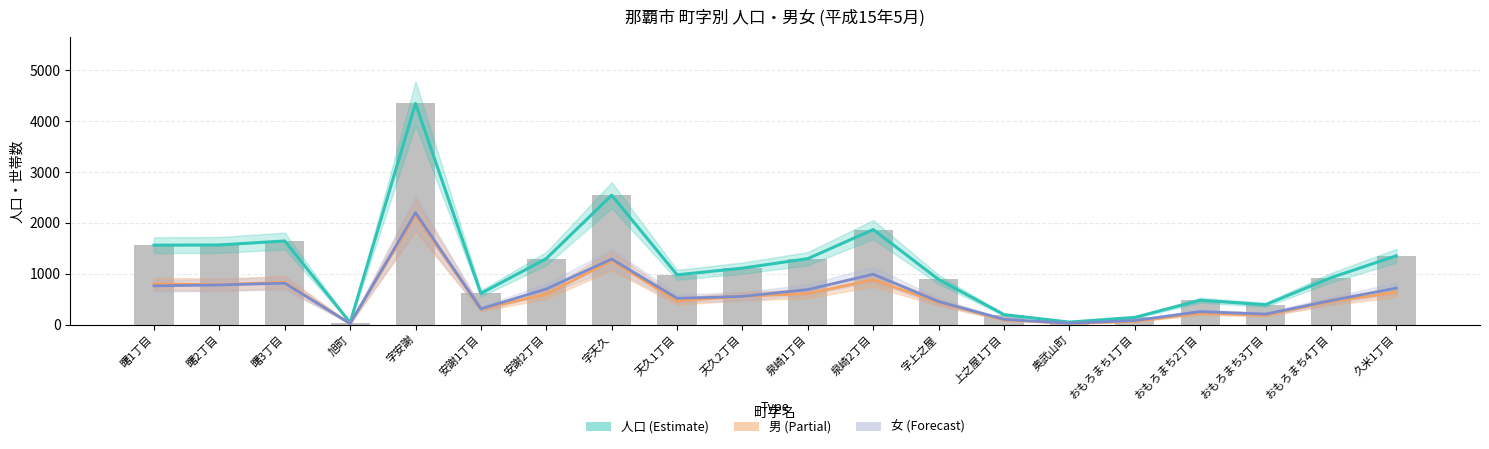

What is the difference between the maximum and minimum values in the 人口 series?

4310